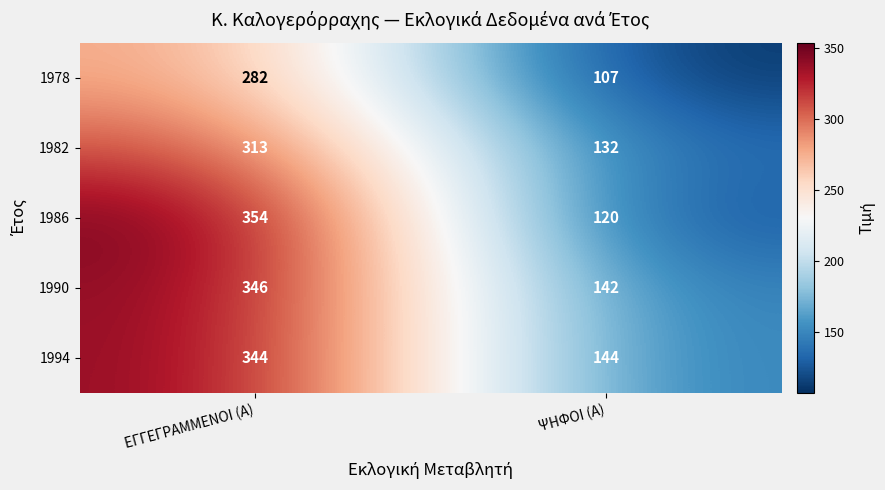

Reading left to right, list all the values displayed in this chart.

1978: 282	107
1982: 313	132
1986: 354	120
1990: 346	142
1994: 344	144